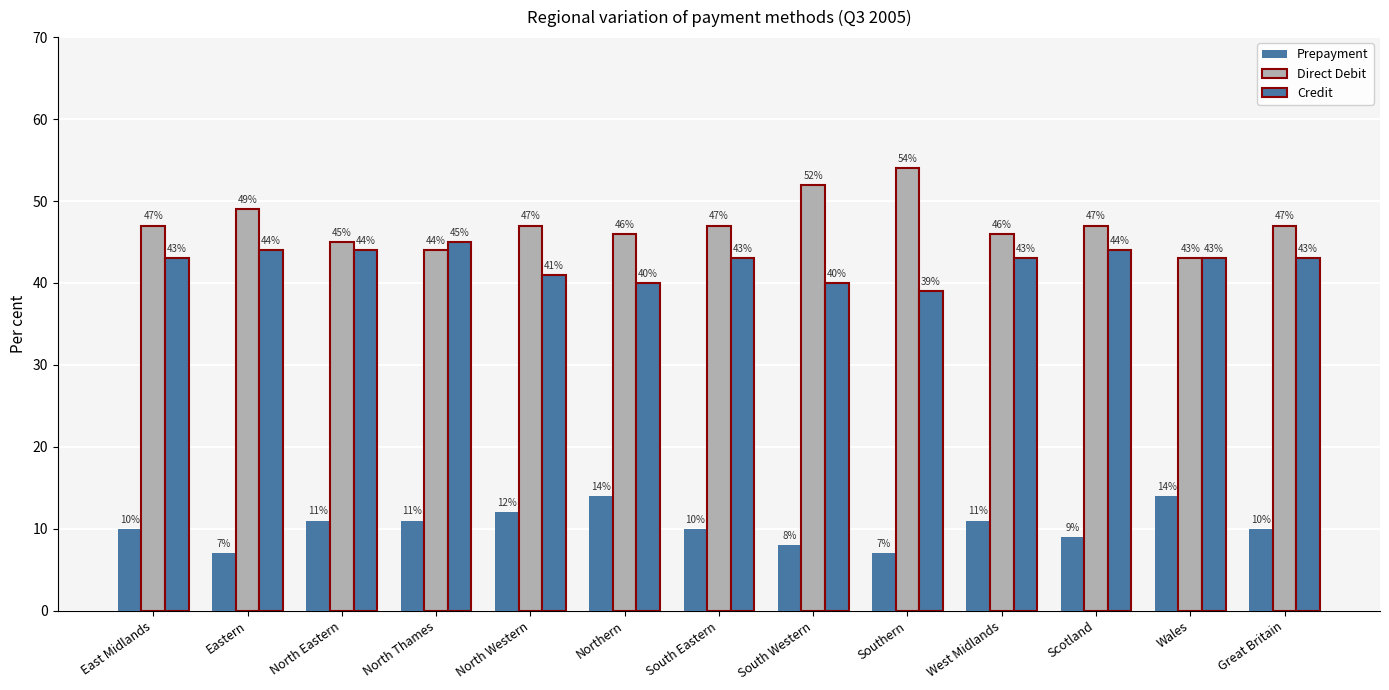

What is the greatest value displayed?

54